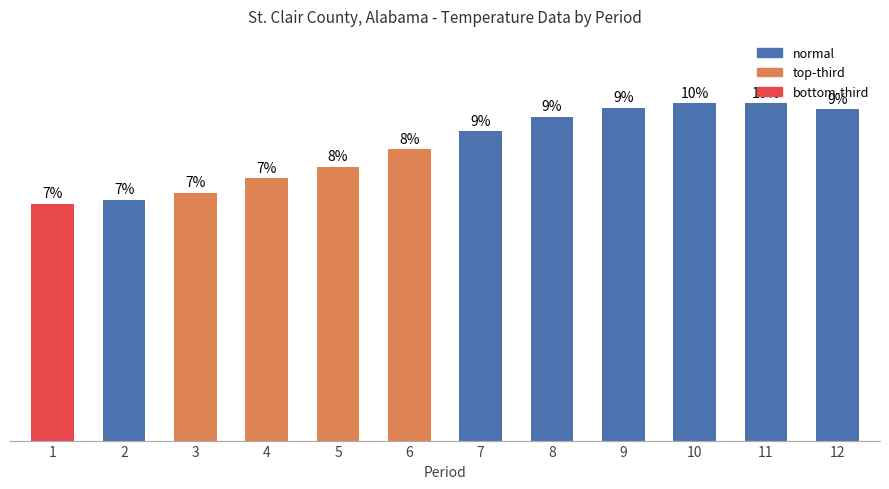

What is the value of the 6th bar from the left?

8.3